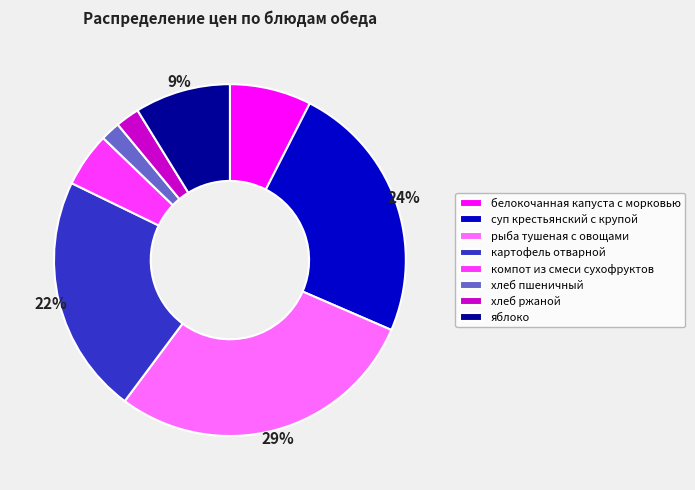

How many slices are in this pie chart?

8